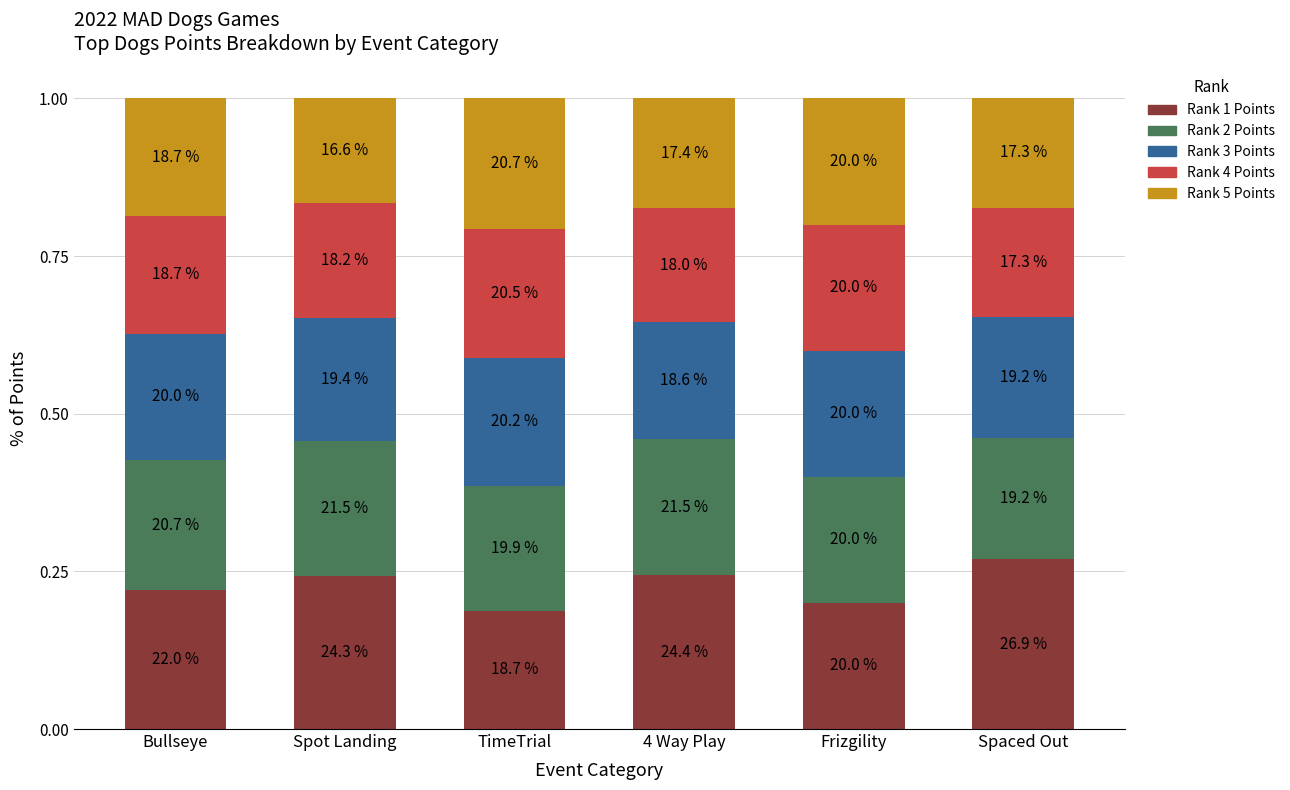

What are all the series names shown in the legend?

Rank 1 Points, Rank 2 Points, Rank 3 Points, Rank 4 Points, Rank 5 Points